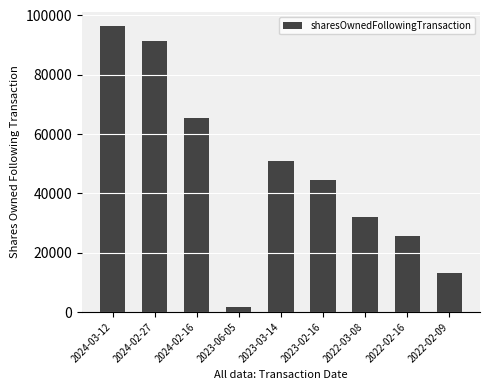

What is the greatest value displayed?

96379